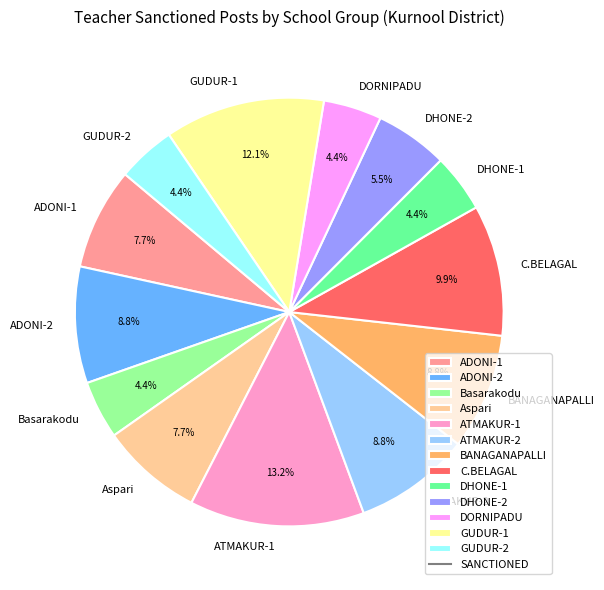

What portion of the pie excludes DORNIPADU?

95.6%